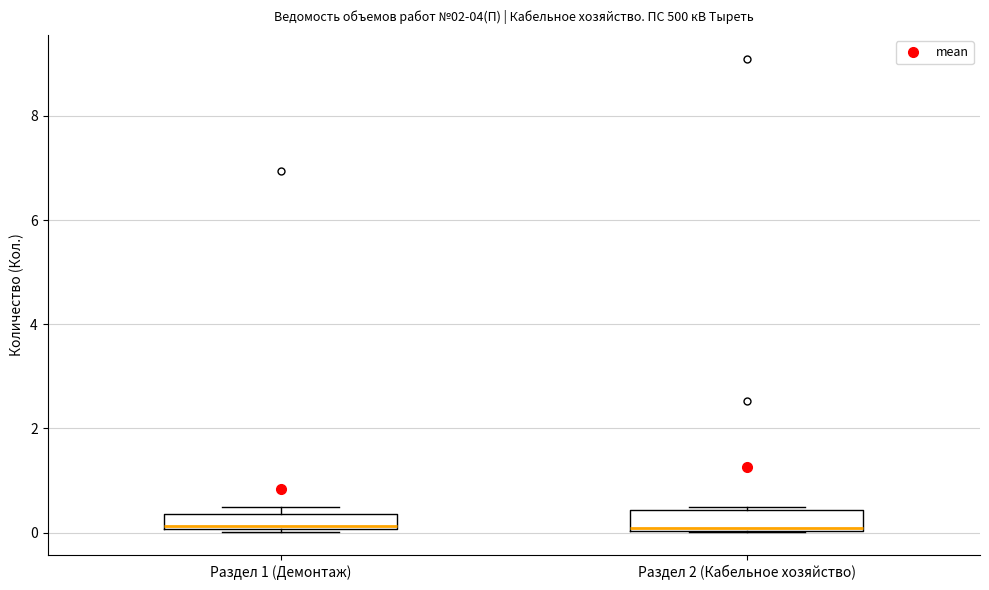

Where is the lower edge of the box for Раздел 2 (Кабельное хозяйство) on the y-axis? The values are not printed on the chart, so give them approximately, as read against the axis.

0.0